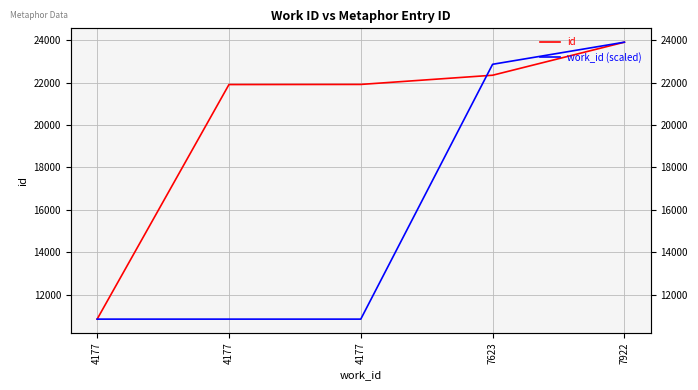

Rank the series at 7623 from highest to lowest value.

work_id (scaled), id